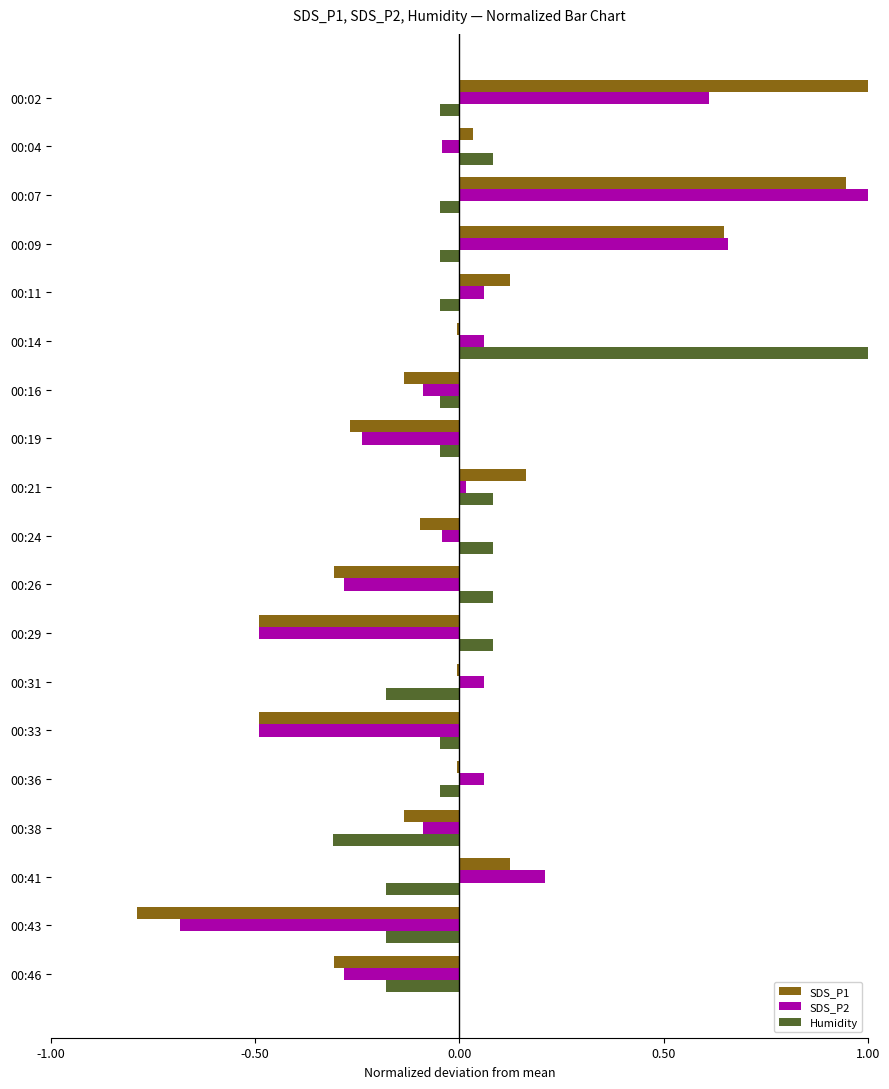

What is the maximum value shown in the chart?

1.0